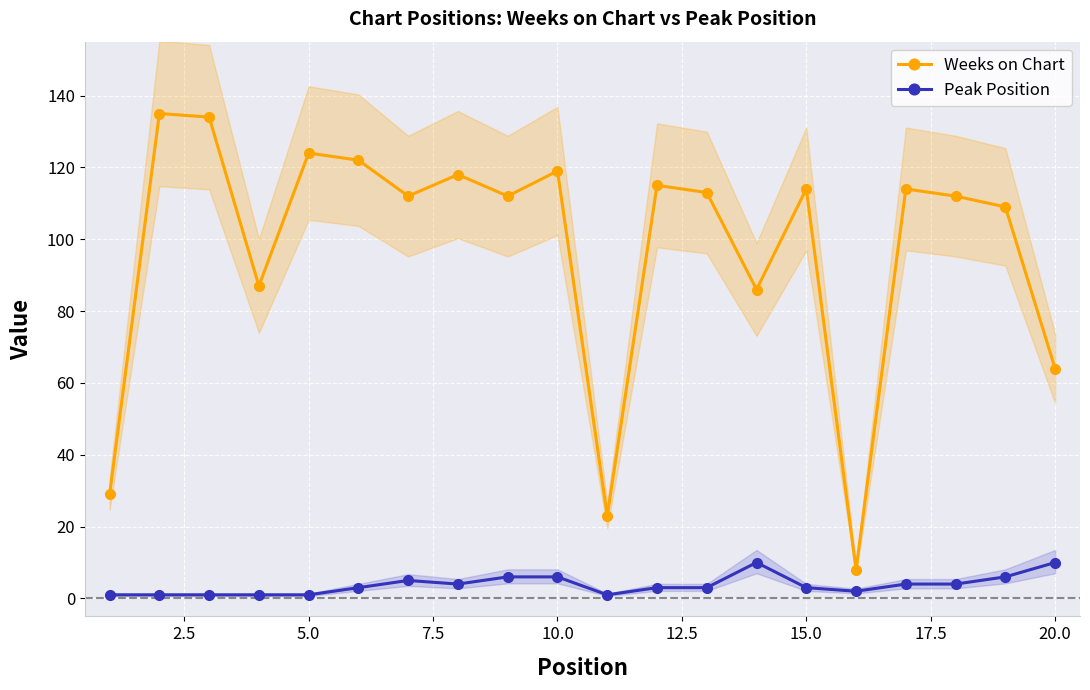

How many categories are shown in the chart?

20